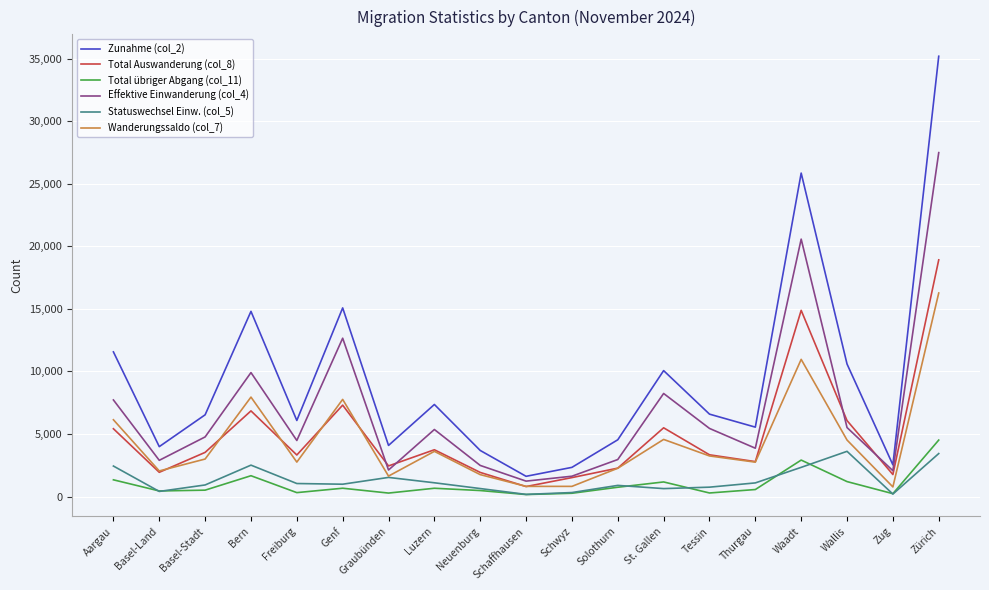

Is the value of Statuswechsel Einw. (col_5) at Schaffhausen greater than the value of Total Auswanderung (col_8) at Waadt?

No